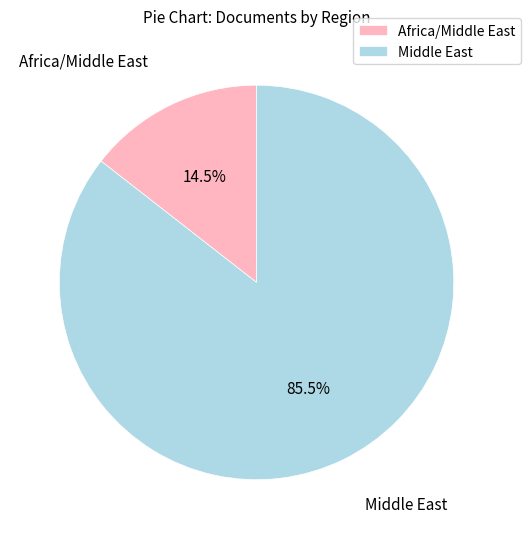

How many slices are in this pie chart?

2